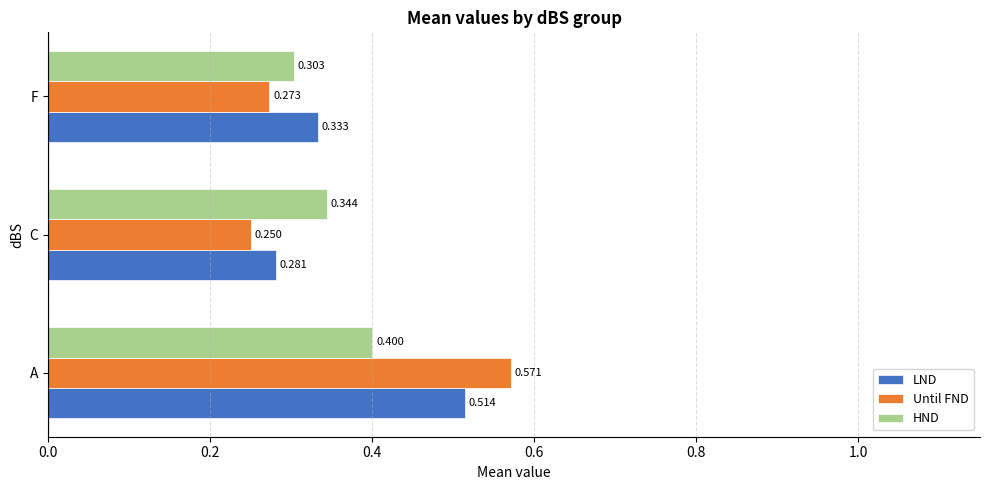

Which series has the largest range (max minus min)?

Until FND